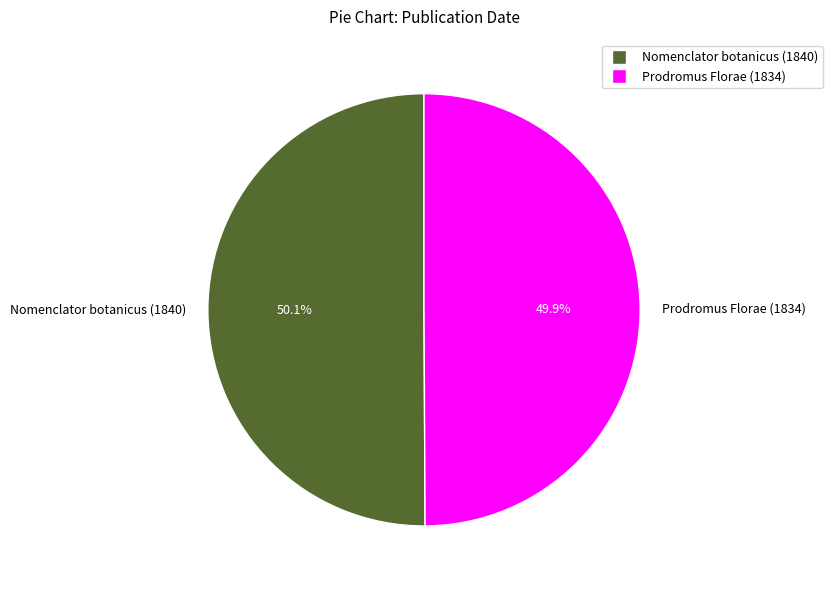

Count the number of slices in the pie.

2